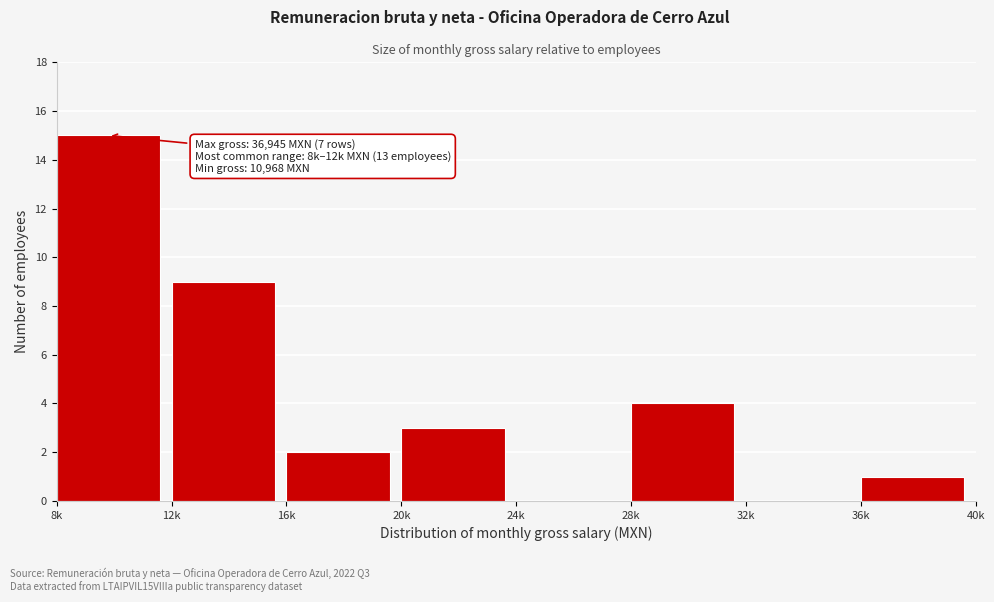

Reading left to right, what are all the values shown in this chart?

8k=15	12k=9	16k=2	20k=3	24k=0	28k=4	32k=0	36k=1